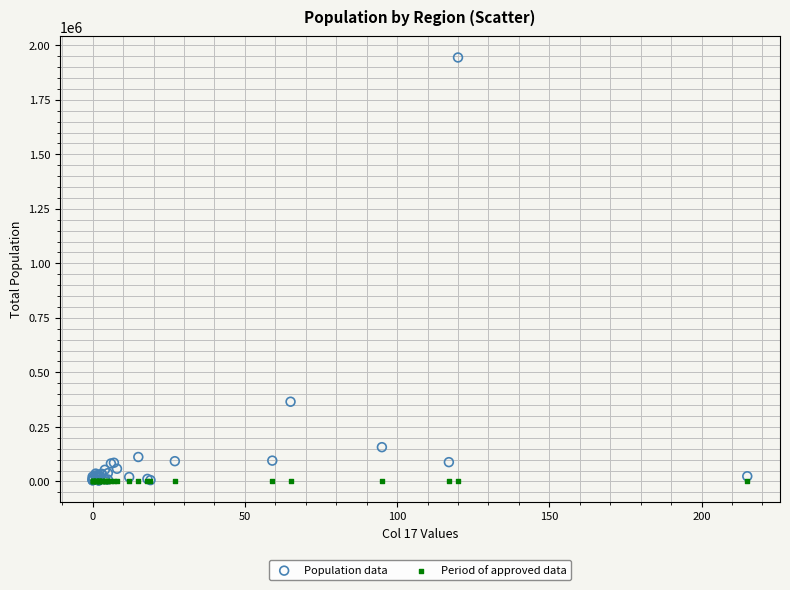

What are all the series names shown in the legend?

Population data, Period of approved data